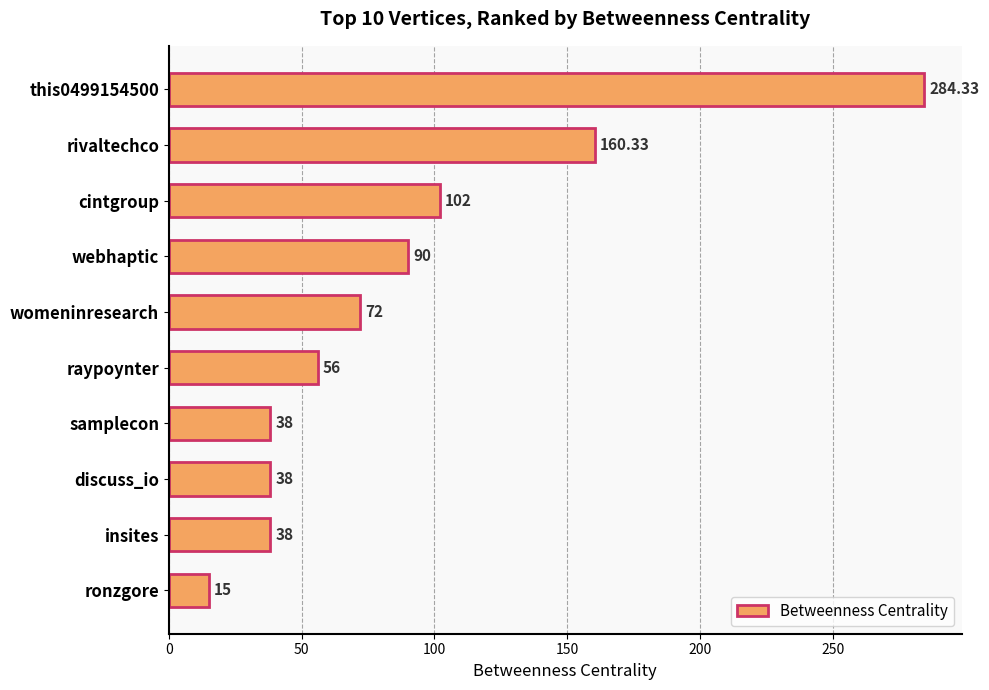

At which label is the value closest to 149?

rivaltechco